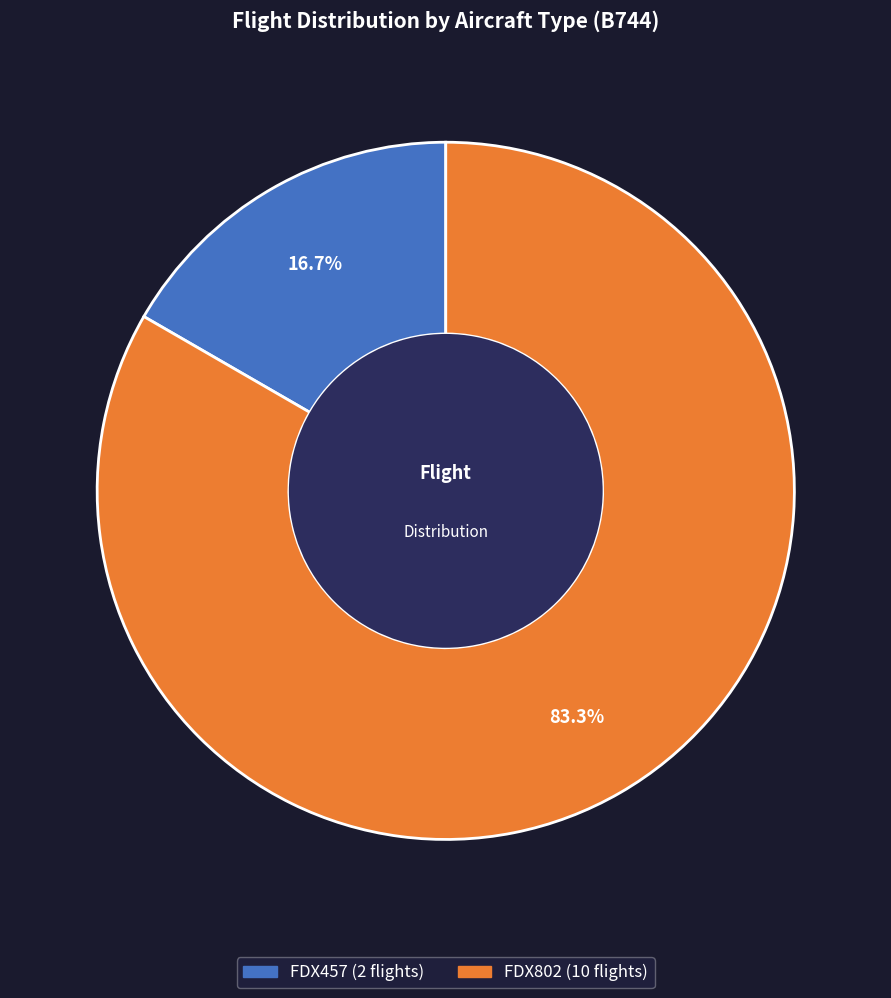

Which has a higher value, FDX457 or FDX802?

FDX802